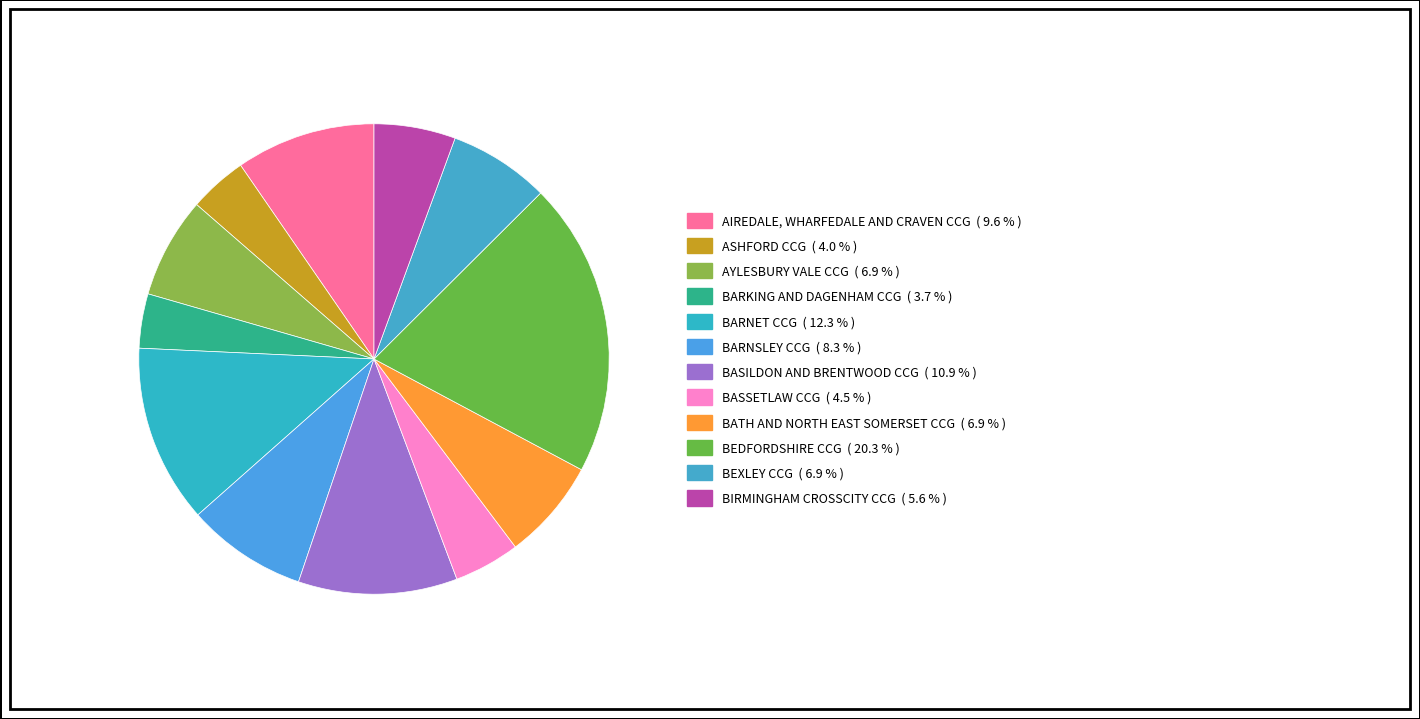

How many slices are in this pie chart?

12